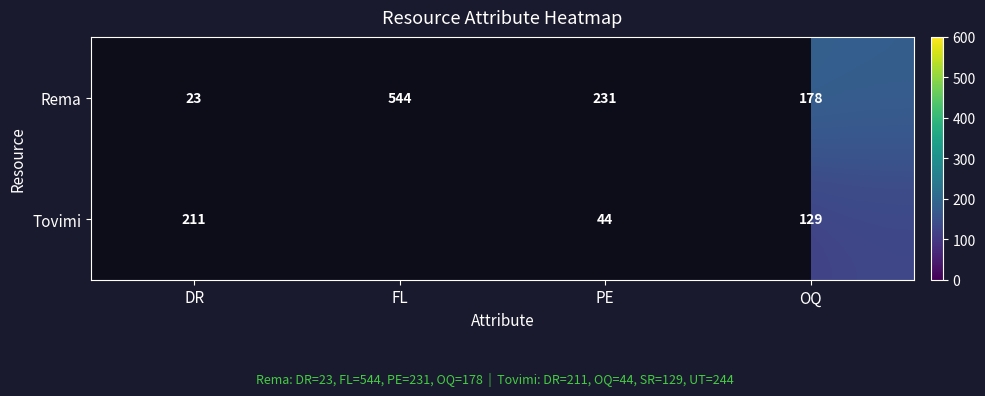

The value of Rema at OQ is 268.9. True or false?

False